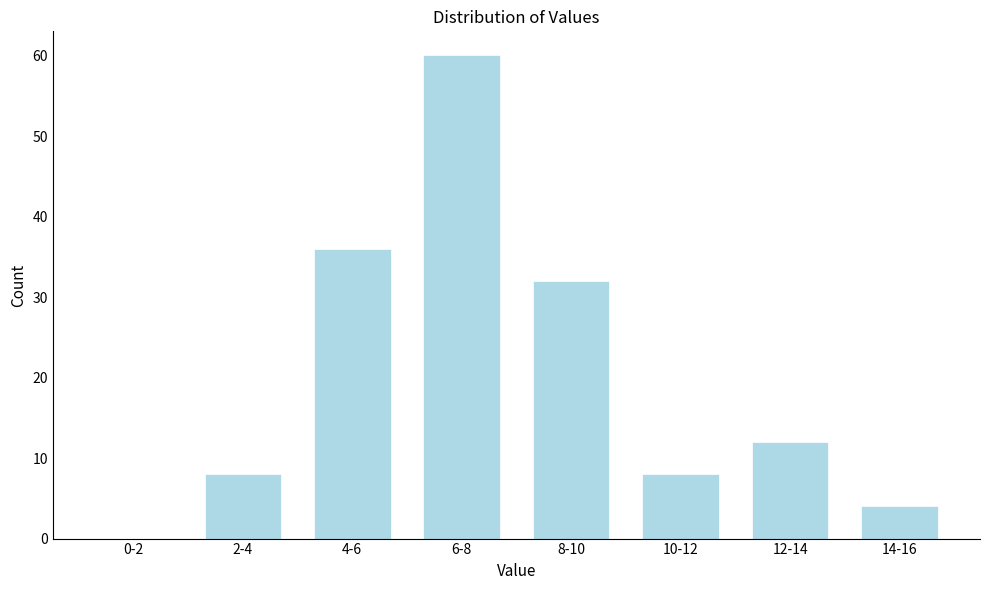

Reading left to right, transcribe all the data shown in this chart.

0-2=0	2-4=8	4-6=36	6-8=60	8-10=32	10-12=8	12-14=12	14-16=4